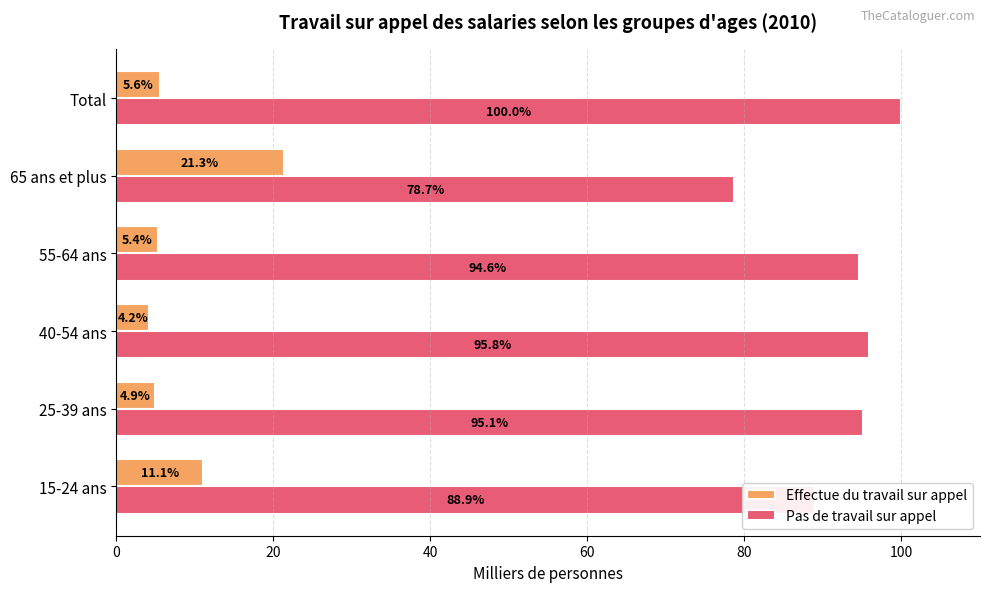

What is the approximate value of Pas de travail sur appel at 65 ans et plus?

78.7